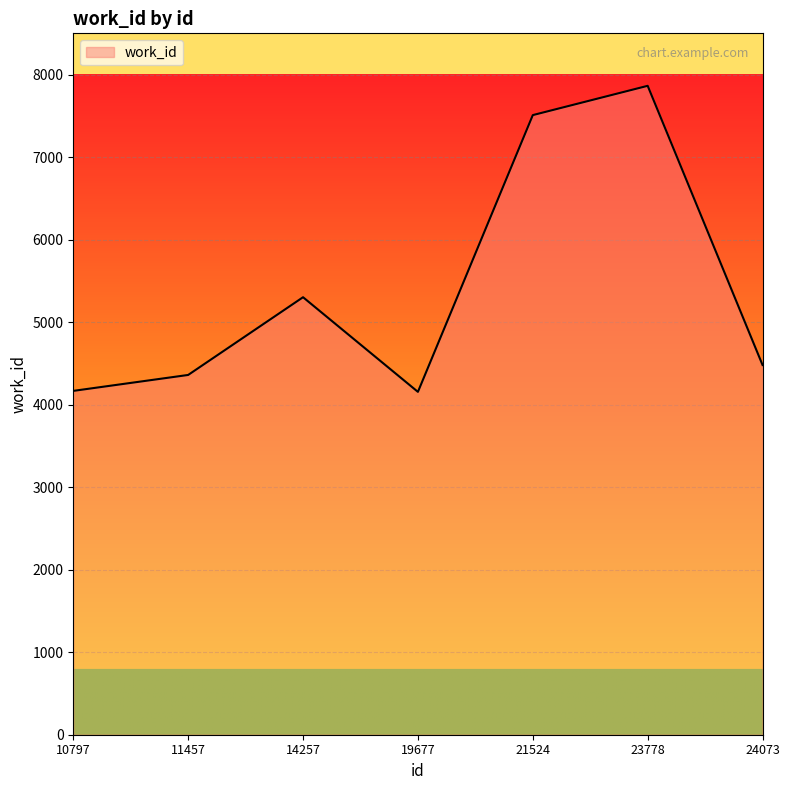

Between 11457 and 14257, which is larger?

14257